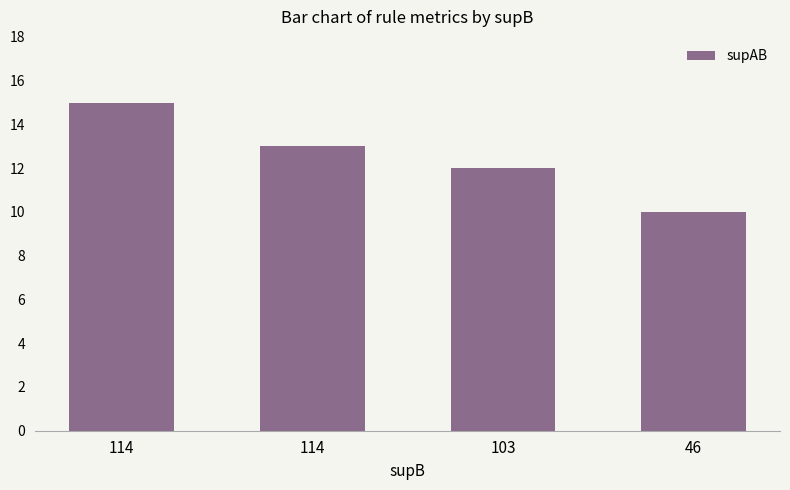

How many bars are there in total?

4